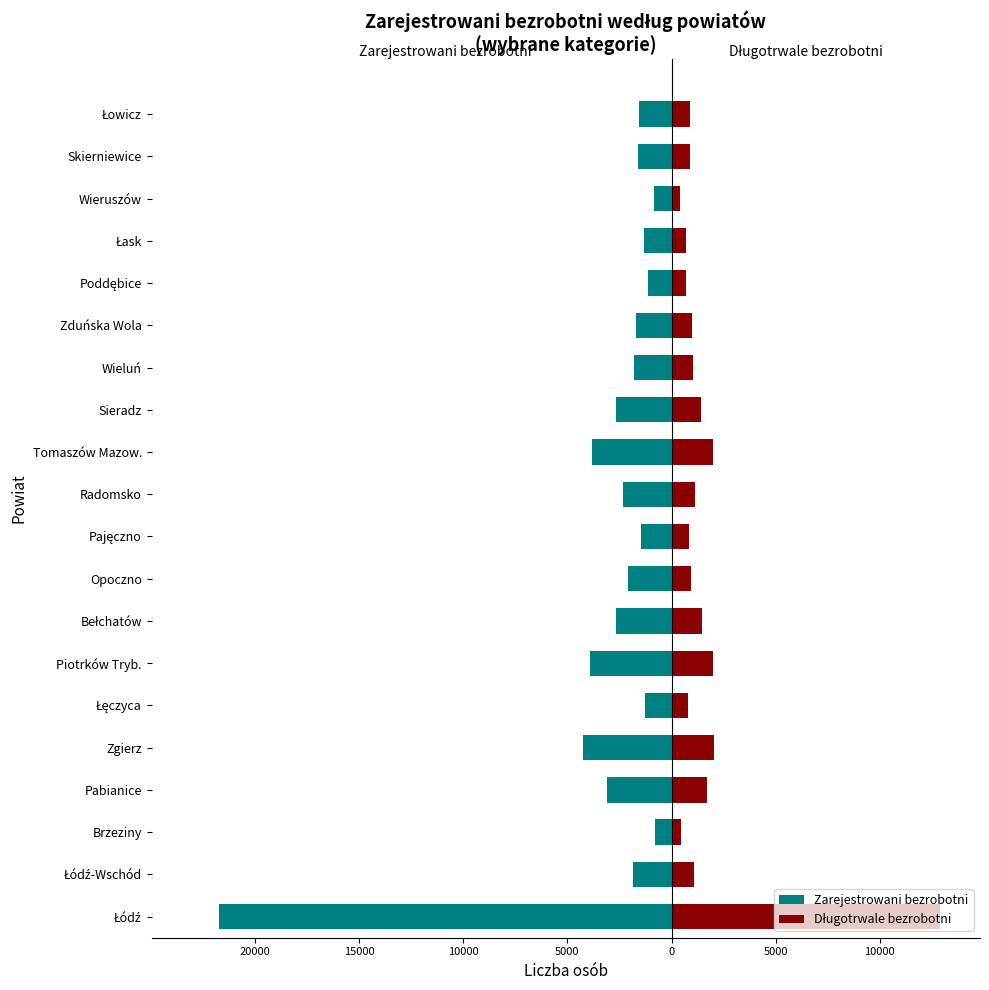

Which series has the largest range (max minus min)?

Zarejestrowani bezrobotni